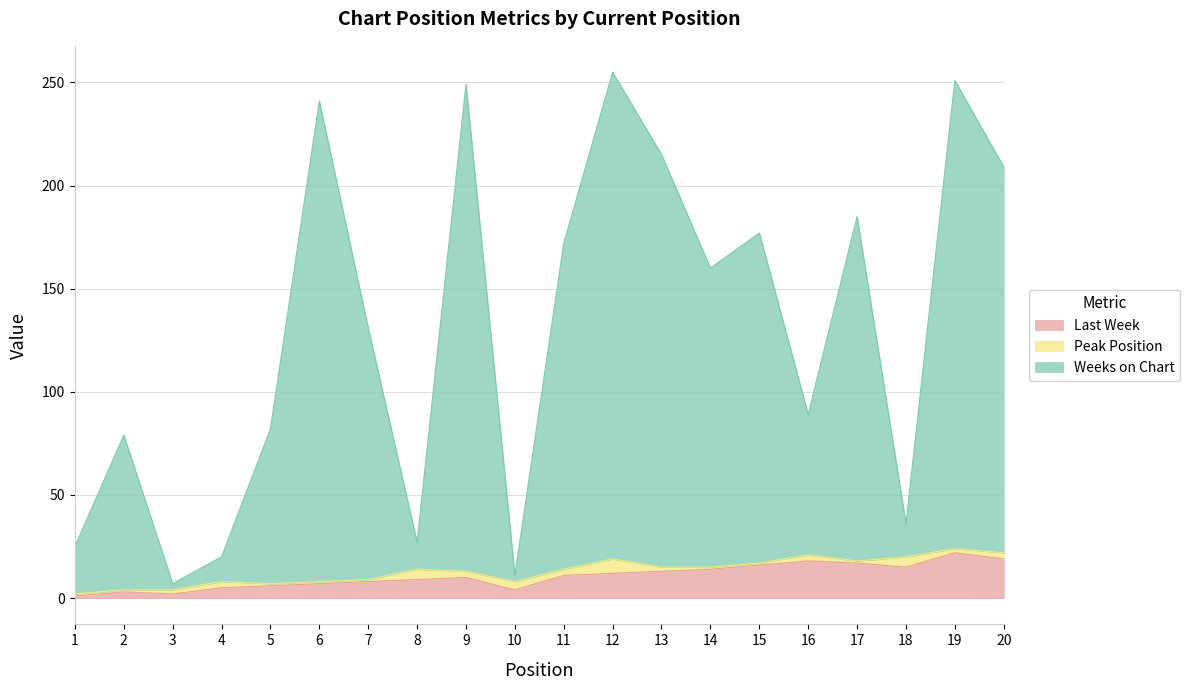

Count the number of categories in the chart.

20